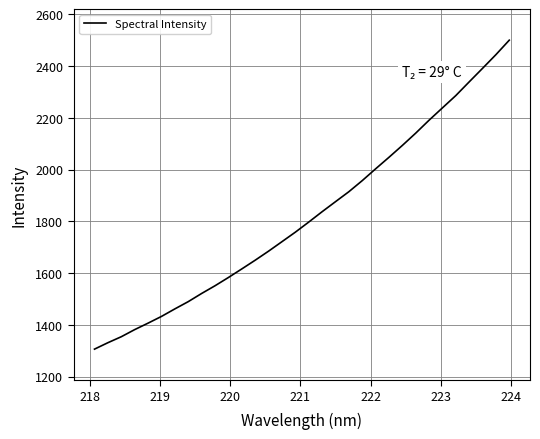

What is the smallest value displayed?

1306.7